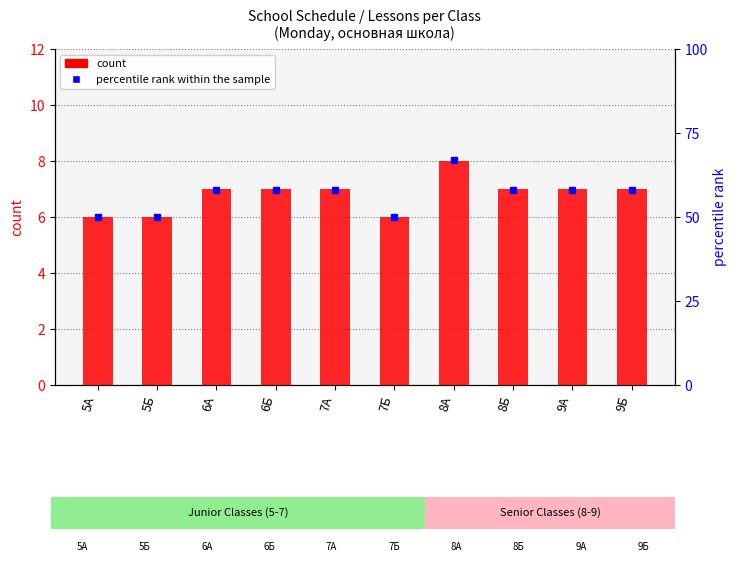

True or false: percentile rank within the sample has a value of 58 at 6А.

True